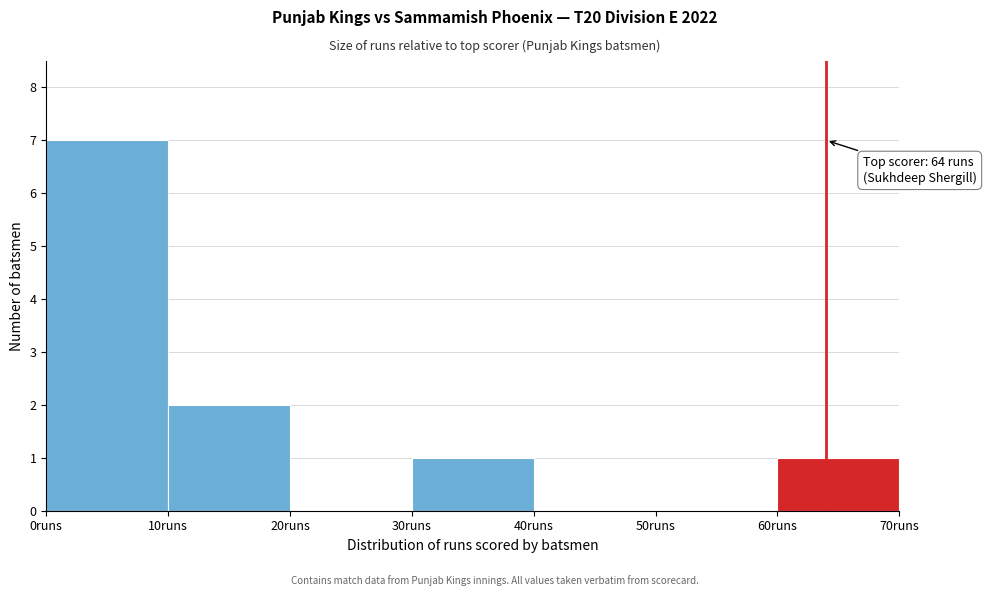

Which range on the x-axis has the tallest bar?

0 to 10